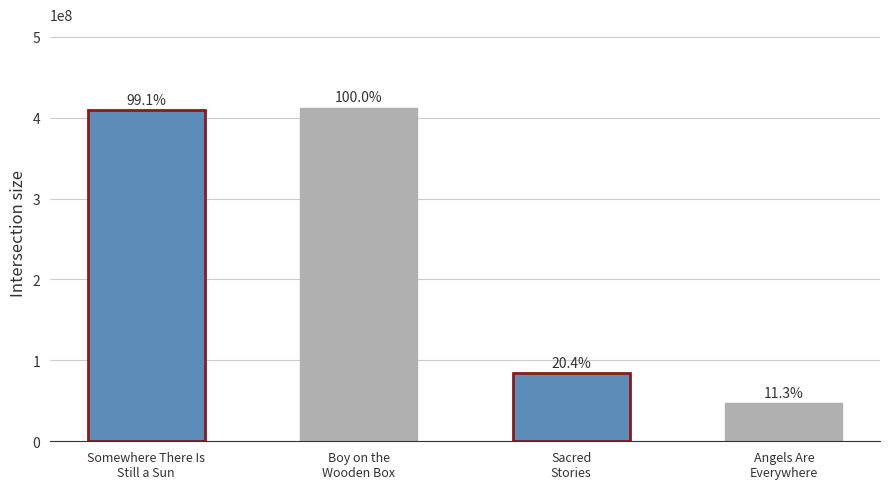

Reading left to right, what are all the values shown in this chart?

Somewhere There Is
Still a Sun=408859730	Boy on the
Wooden Box=412394819	Sacred
Stories=84261858	Angels Are
Everywhere=46789840